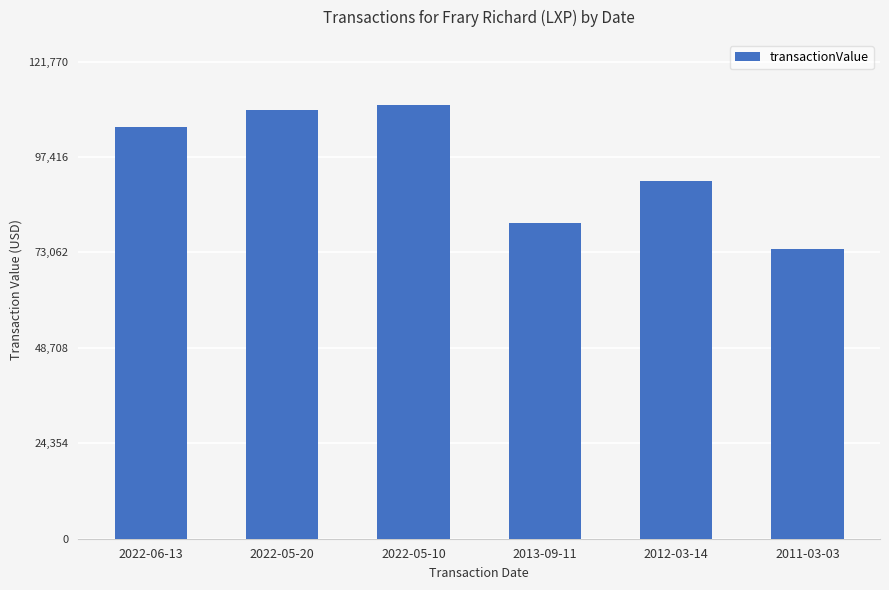

Reading left to right, what are all the values shown in this chart?

105000	109500	110700	80558	91346	74000